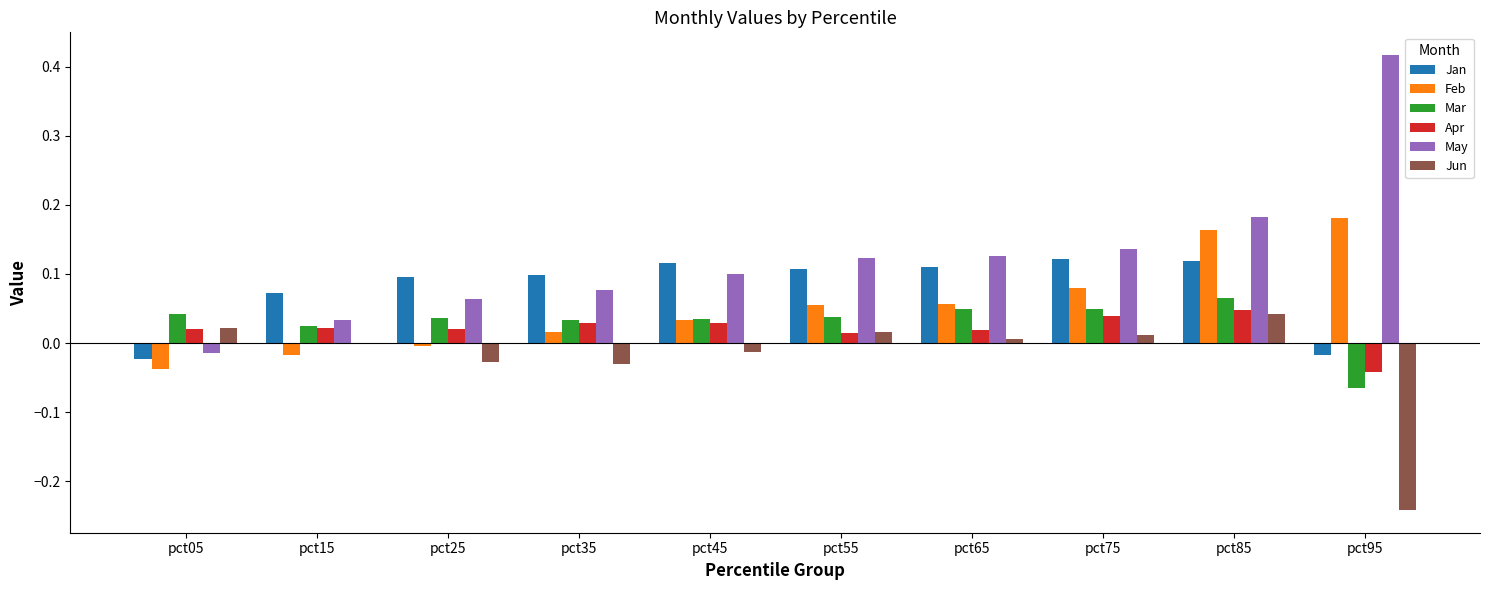

What are all the series names shown in the legend?

Jan, Feb, Mar, Apr, May, Jun